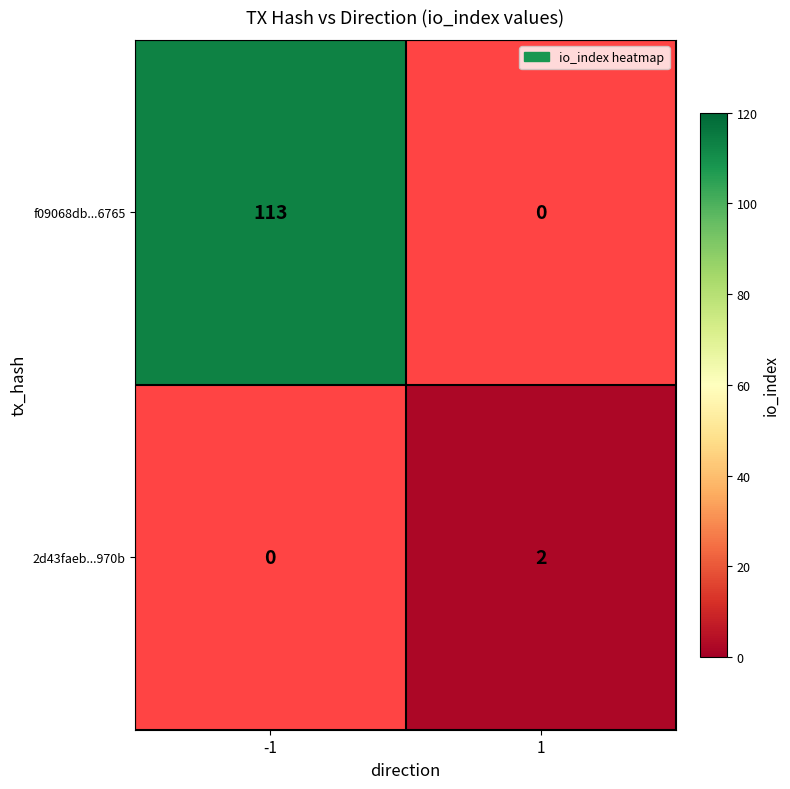

The 2d43faeb...970b series shows 1 at 1. True or false?

False